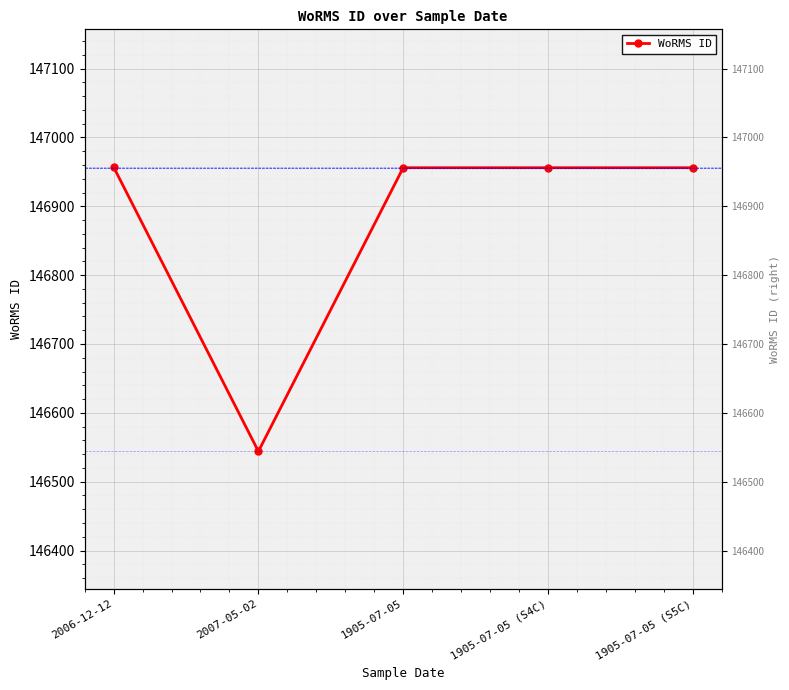

Reading right to left, extract all data points from this chart.

1905-07-05 (S5C)=146956	1905-07-05 (S4C)=146956	1905-07-05=146956	2007-05-02=146544	2006-12-12=146957